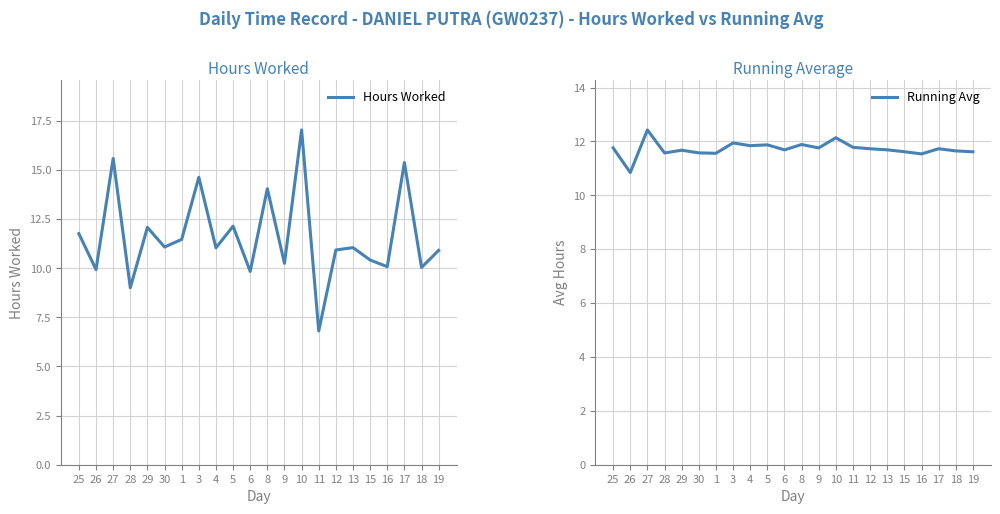

Does the chart have visible grid lines?

Yes